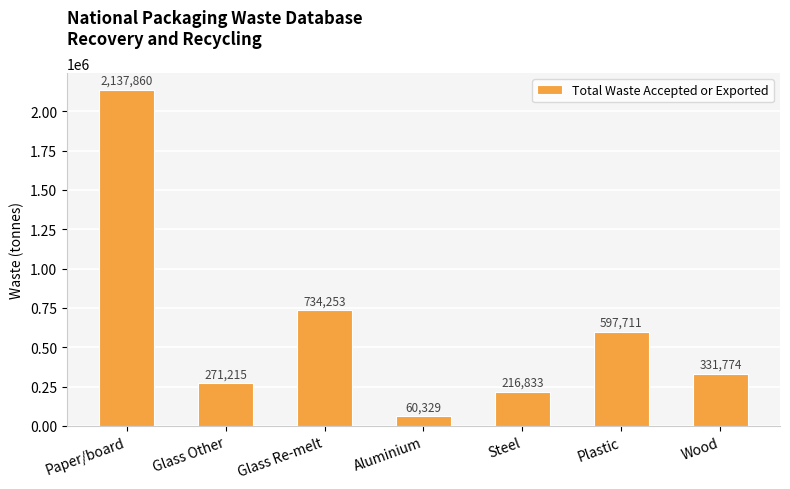

What is the change in value from Plastic to Wood?

-265937